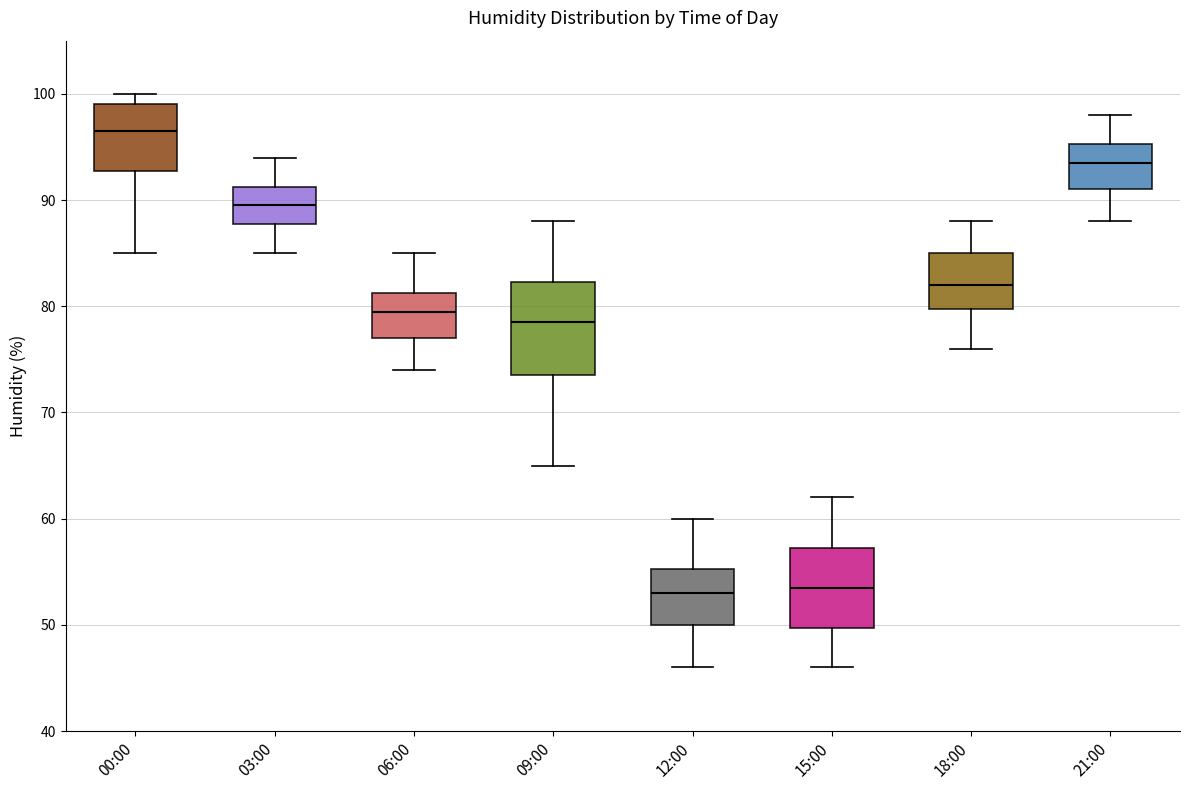

Reading left to right, transcribe this box plot: for each box, give where its median line is, the range the box spans, and where its two whiskers end, as read against the y-axis. The values are not printed on the chart, so give them approximately, as read against the axis.

00:00: median 97, box 93 to 99, whiskers 85 to 100
03:00: median 90, box 88 to 91, whiskers 85 to 94
06:00: median 80, box 77 to 81, whiskers 74 to 85
09:00: median 79, box 74 to 82, whiskers 65 to 88
12:00: median 53, box 50 to 55, whiskers 46 to 60
15:00: median 54, box 50 to 57, whiskers 46 to 62
18:00: median 82, box 80 to 85, whiskers 76 to 88
21:00: median 94, box 91 to 95, whiskers 88 to 98